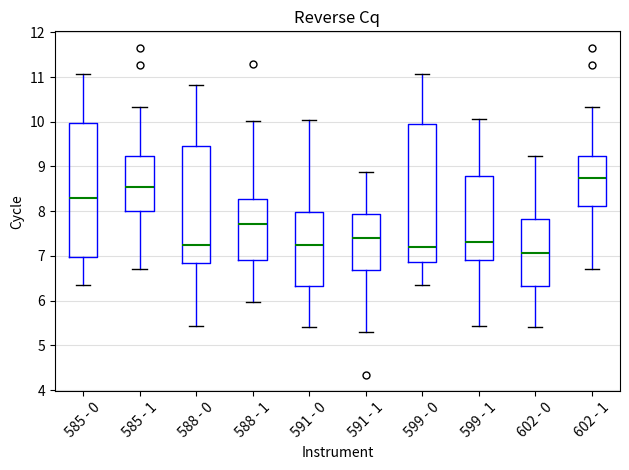

Reading left to right, transcribe this box plot: for each box, give where its median line is, the range the box spans, and where its two whiskers end, as read against the y-axis. The values are not printed on the chart, so give them approximately, as read against the axis.

585 - 0: median 8.3, box 7.0 to 10.0, whiskers 6.4 to 11.1
585 - 1: median 8.5, box 8.0 to 9.2, whiskers 6.7 to 10.3
588 - 0: median 7.2, box 6.8 to 9.5, whiskers 5.4 to 10.8
588 - 1: median 7.7, box 6.9 to 8.3, whiskers 6.0 to 10.0
591 - 0: median 7.2, box 6.3 to 8.0, whiskers 5.4 to 10.0
591 - 1: median 7.4, box 6.7 to 7.9, whiskers 5.3 to 8.9
599 - 0: median 7.2, box 6.9 to 10.0, whiskers 6.4 to 11.1
599 - 1: median 7.3, box 6.9 to 8.8, whiskers 5.4 to 10.1
602 - 0: median 7.1, box 6.3 to 7.8, whiskers 5.4 to 9.2
602 - 1: median 8.7, box 8.1 to 9.2, whiskers 6.7 to 10.3